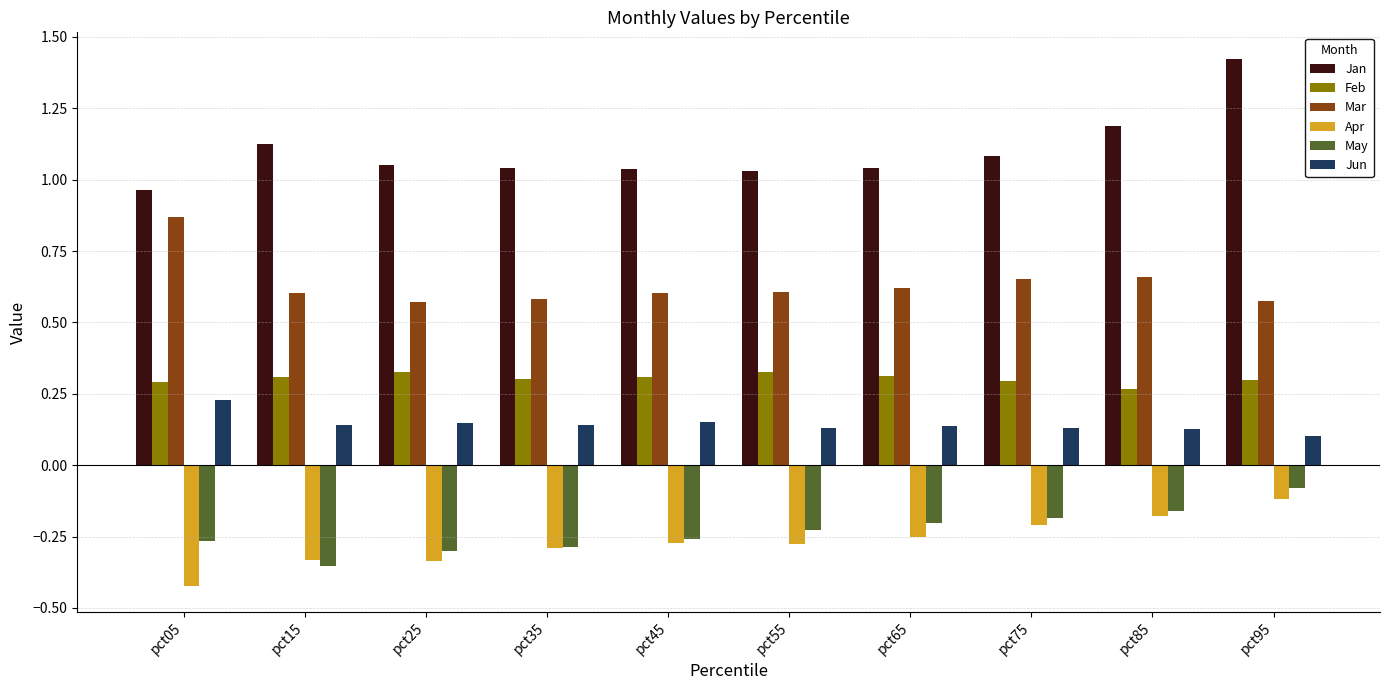

Between pct15 and pct65, which series saw the biggest shift?

May